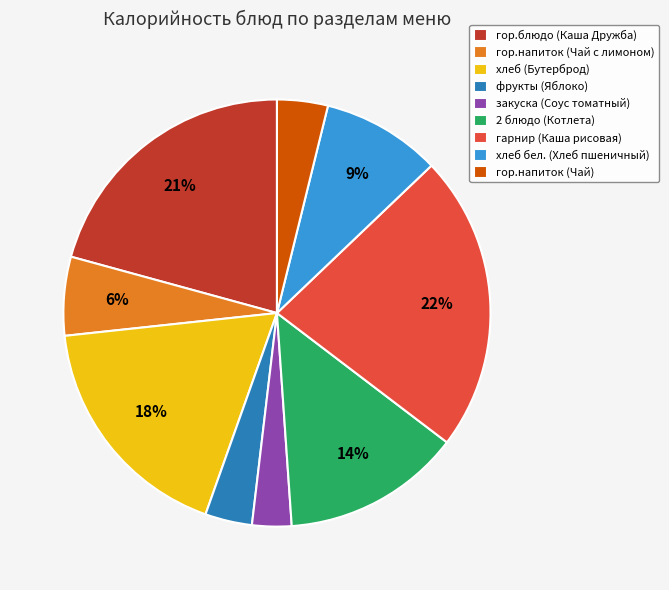

Combined, do 2 блюдо (Котлета) and гор.напиток (Чай с лимоном) account for over 50%?

No